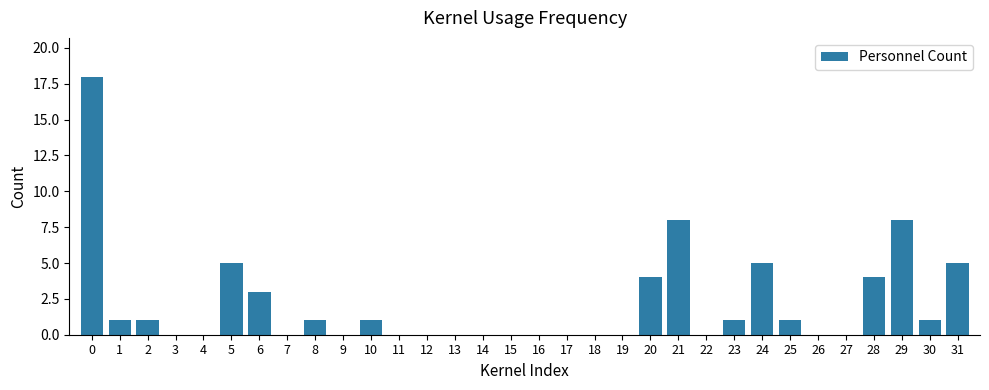

What is the sum of the values at 11 and 31?

5